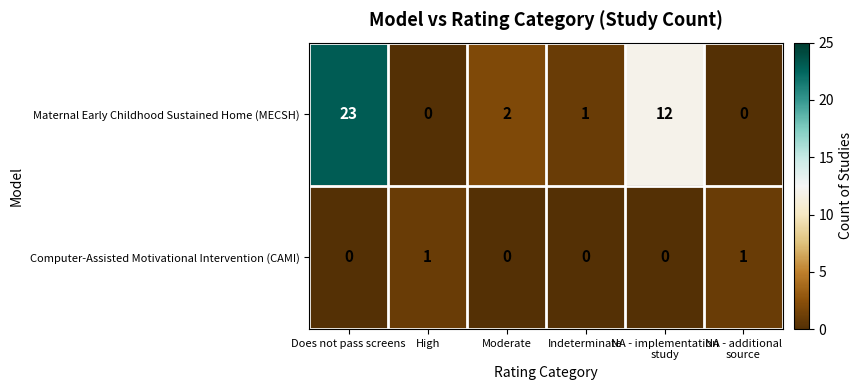

At which category does the chart reach its peak across all series?

Does not pass screens